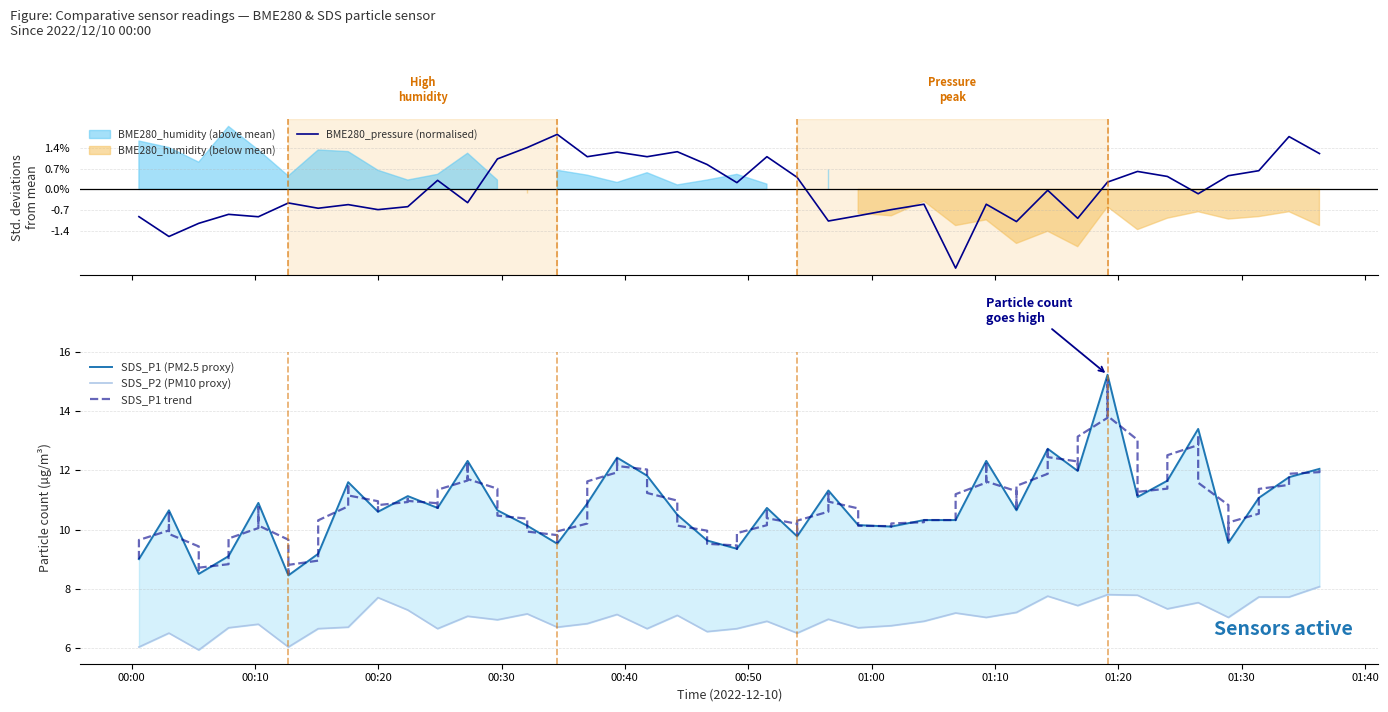

True or false: SDS_P1 and BME280_pressure intersect in this chart.

False